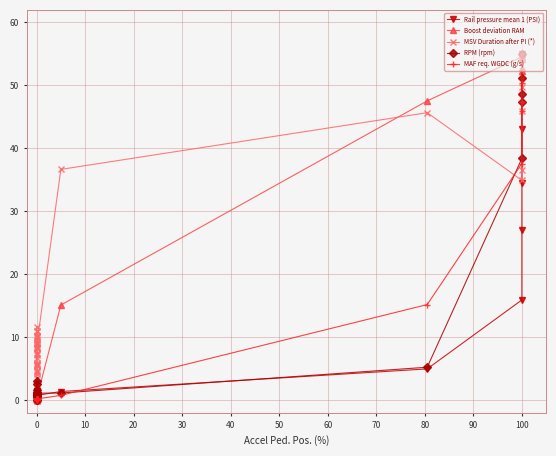

The Rail pressure mean 1 (PSI) series shows 0.2 at 0. True or false?

False